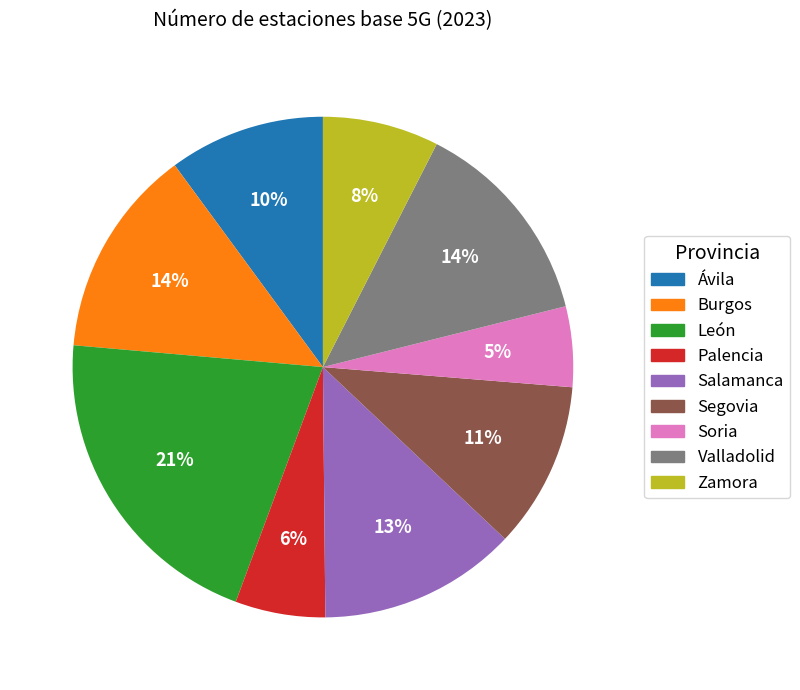

What percentage is the Valladolid slice, to the nearest percent?

14%